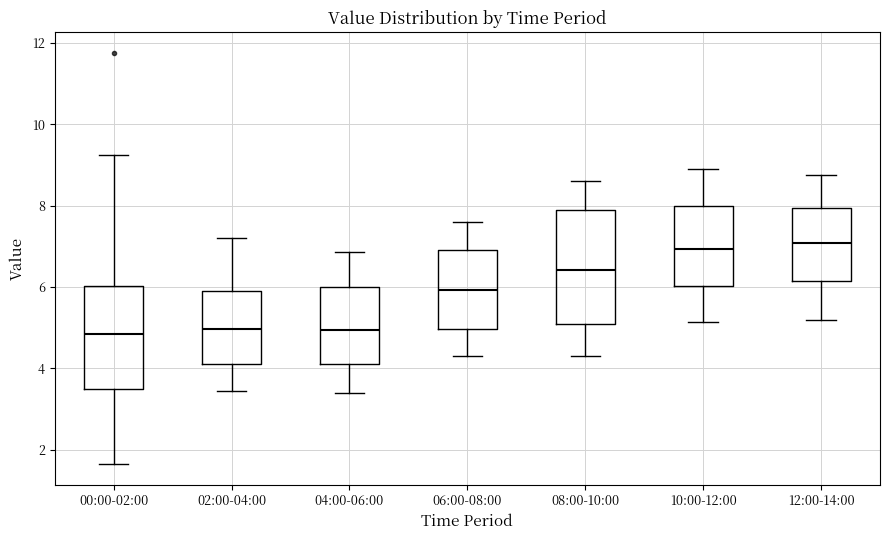

Reading left to right, read every box against the y-axis: the position of its median line, the range the box covers, and the ends of its whiskers. The values are not printed on the chart, so give them approximately, as read against the axis.

00:00-02:00: median 4.8, box 3.4 to 6.0, whiskers 1.6 to 9.2
02:00-04:00: median 5.0, box 4.2 to 6.0, whiskers 3.4 to 7.2
04:00-06:00: median 5.0, box 4.2 to 6.0, whiskers 3.4 to 6.8
06:00-08:00: median 6.0, box 5.0 to 7.0, whiskers 4.4 to 7.6
08:00-10:00: median 6.4, box 5.0 to 8.0, whiskers 4.4 to 8.6
10:00-12:00: median 7.0, box 6.0 to 8.0, whiskers 5.2 to 9.0
12:00-14:00: median 7.0, box 6.2 to 8.0, whiskers 5.2 to 8.8